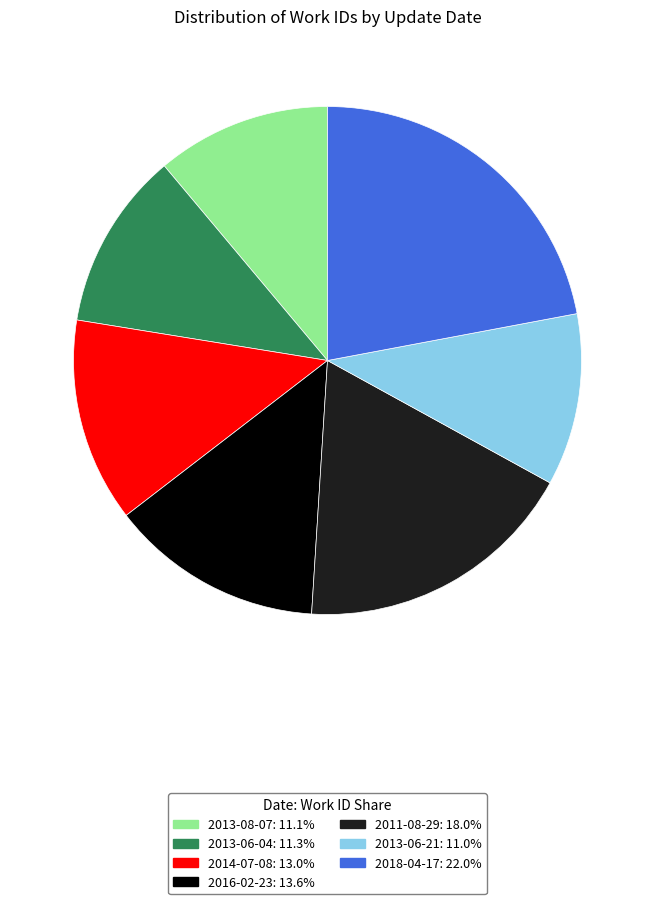

What is the ratio of the value at 2013-08-07 to the value at 2013-06-21?

1.0